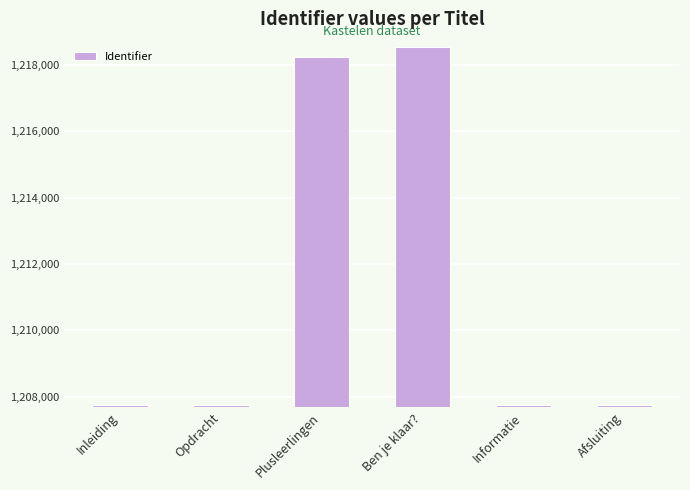

Count the number of data series in this chart.

1